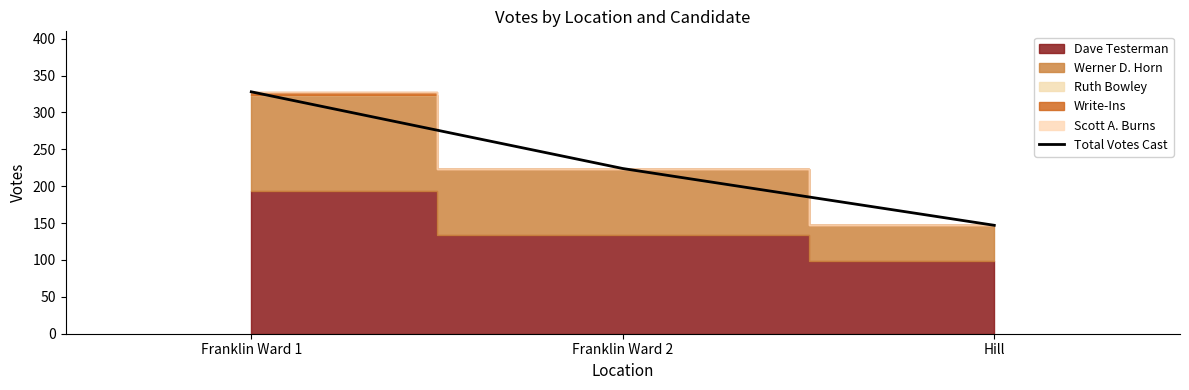

Which has a higher value, Franklin Ward 1 or Hill?

Franklin Ward 1